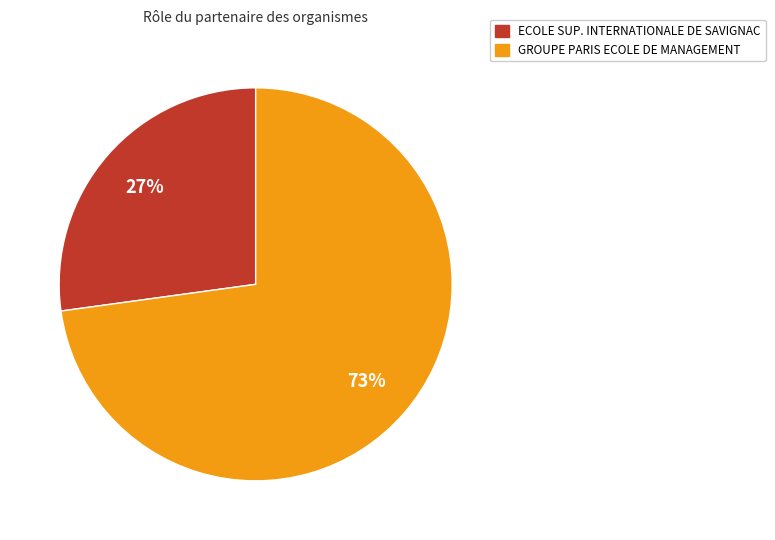

To the nearest percent, what percentage of the pie is ECOLE SUP. INTERNATIONALE DE SAVIGNAC?

27%